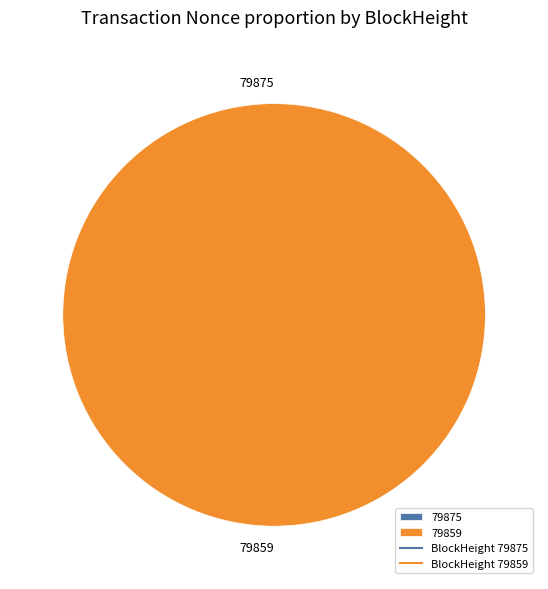

How much of the chart is everything except 79875?

100.0%